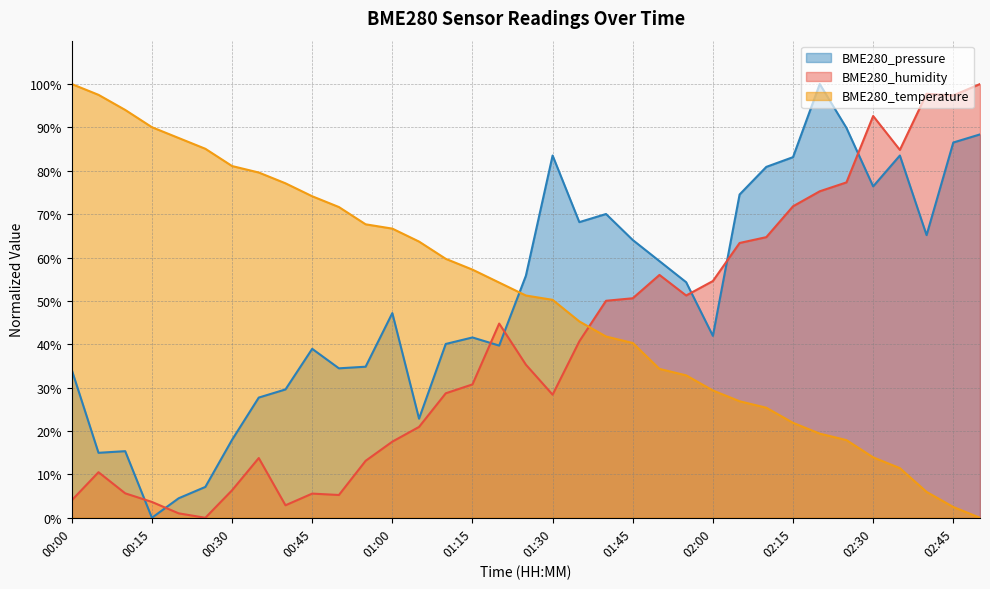

Which series has the largest total across all categories?

BME280_temperature